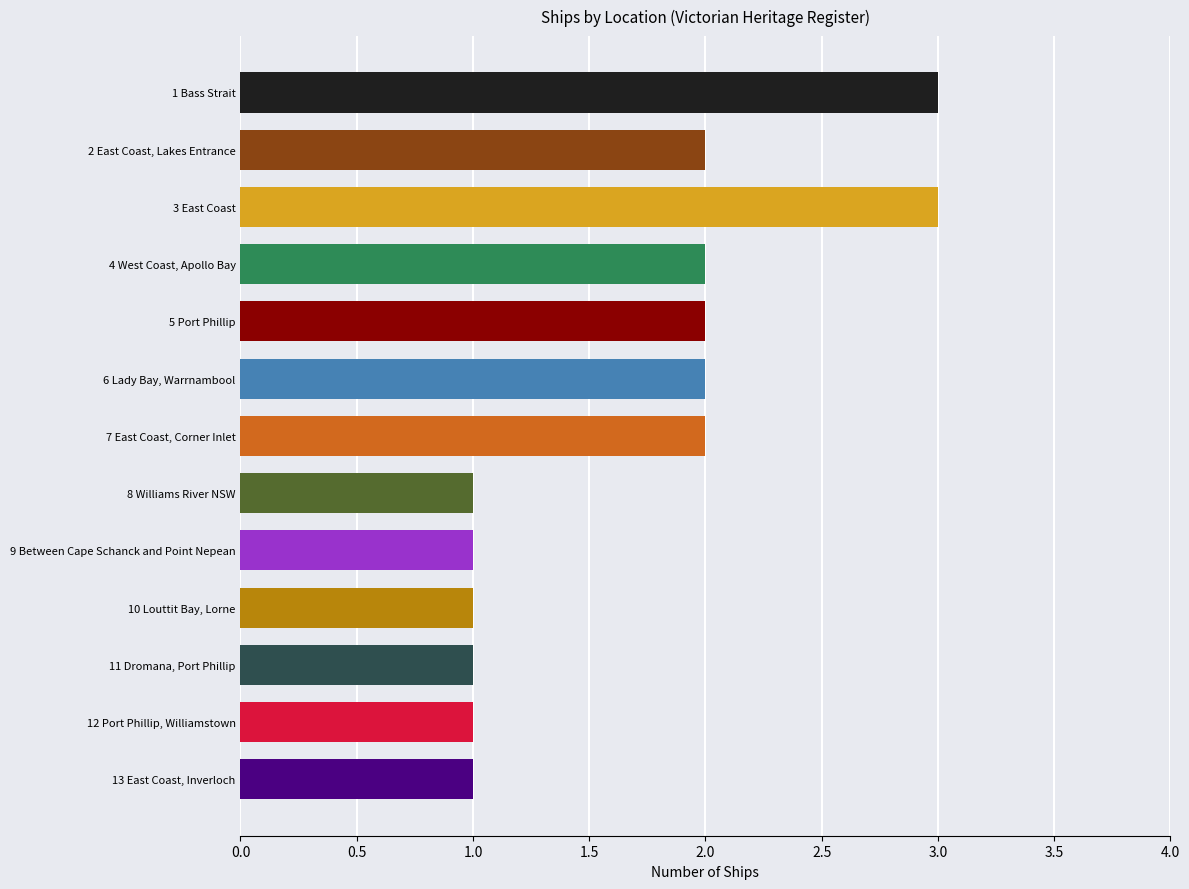

Approximately how many times larger is the value at 12 Port Phillip, Williamstown compared to 1 Bass Strait?

0.3